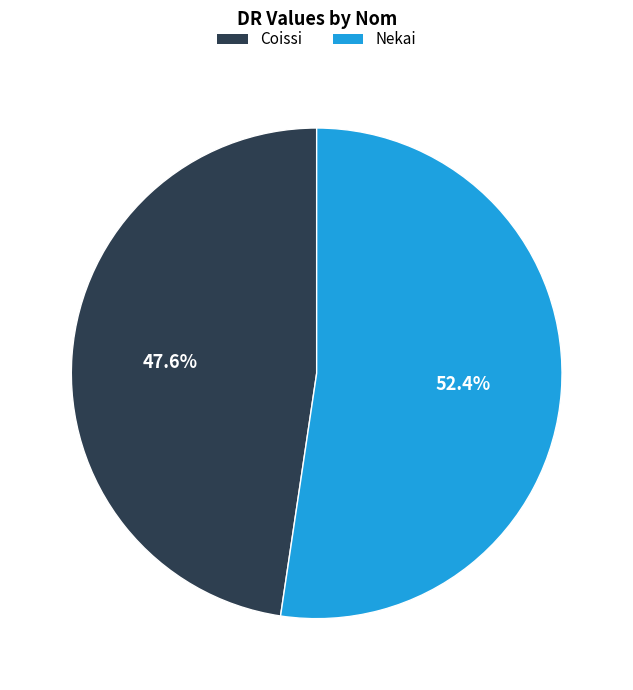

Which category has the biggest portion of the pie?

Nekai